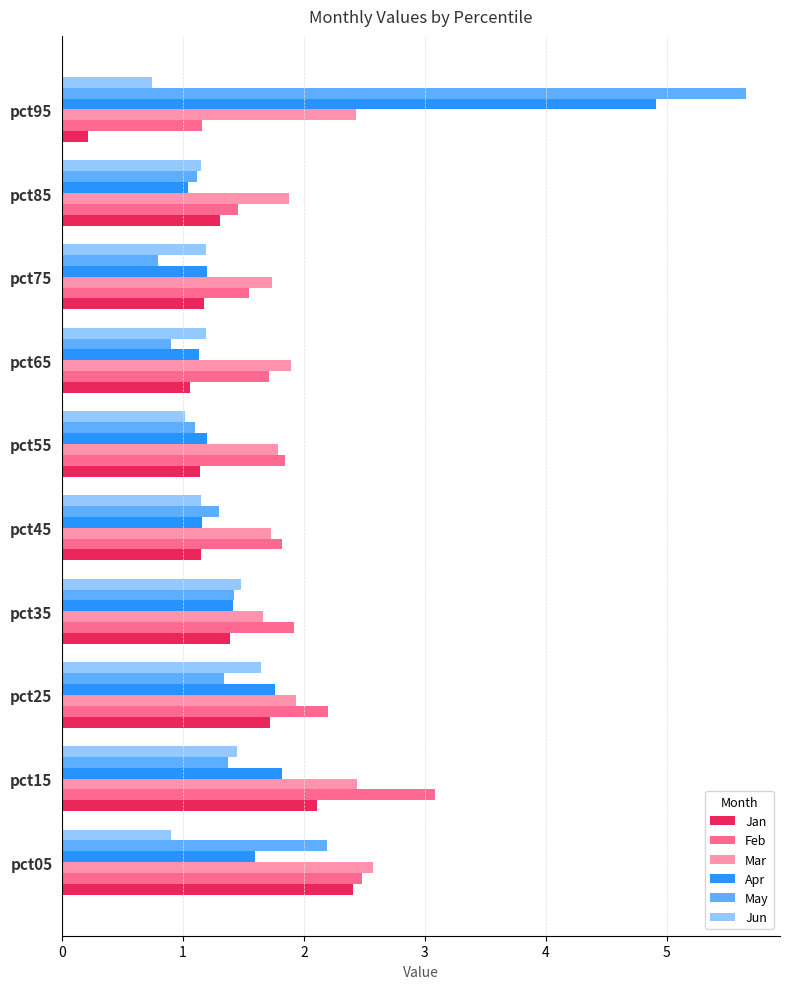

Between pct25 and pct95, which series saw the biggest shift?

May